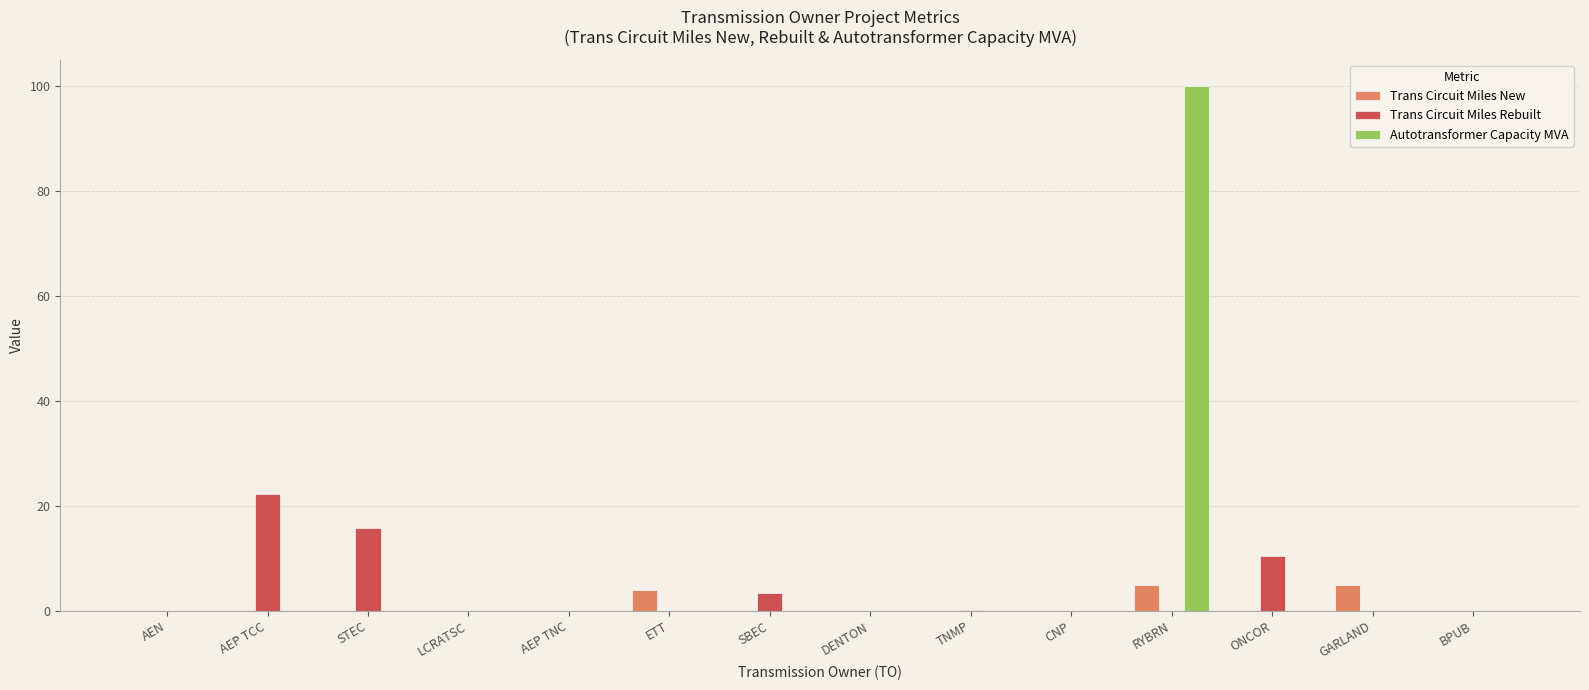

What value does the Trans Circuit Miles New series have at GARLAND?

5.0